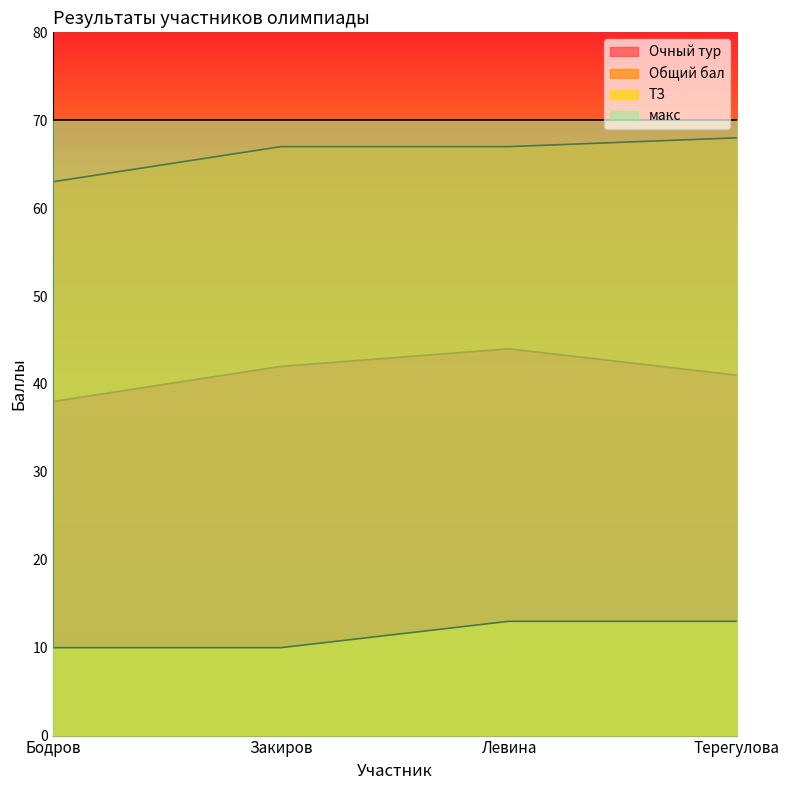

Where is Общий бал nearest to the value 65?

Бодров